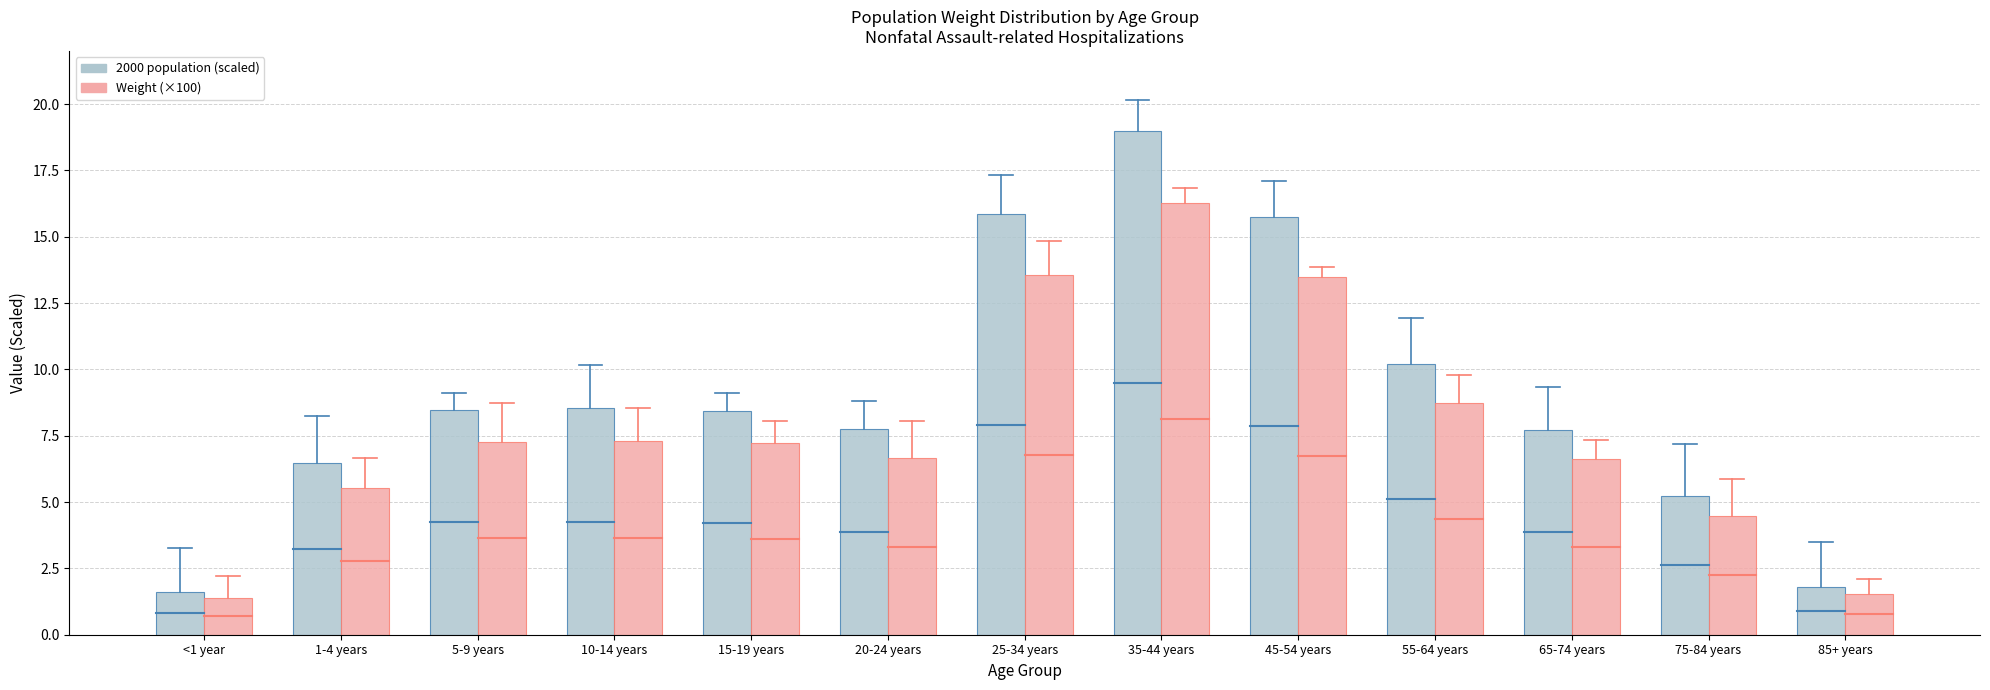

At which category is the sum across all series the highest?

35-44 years